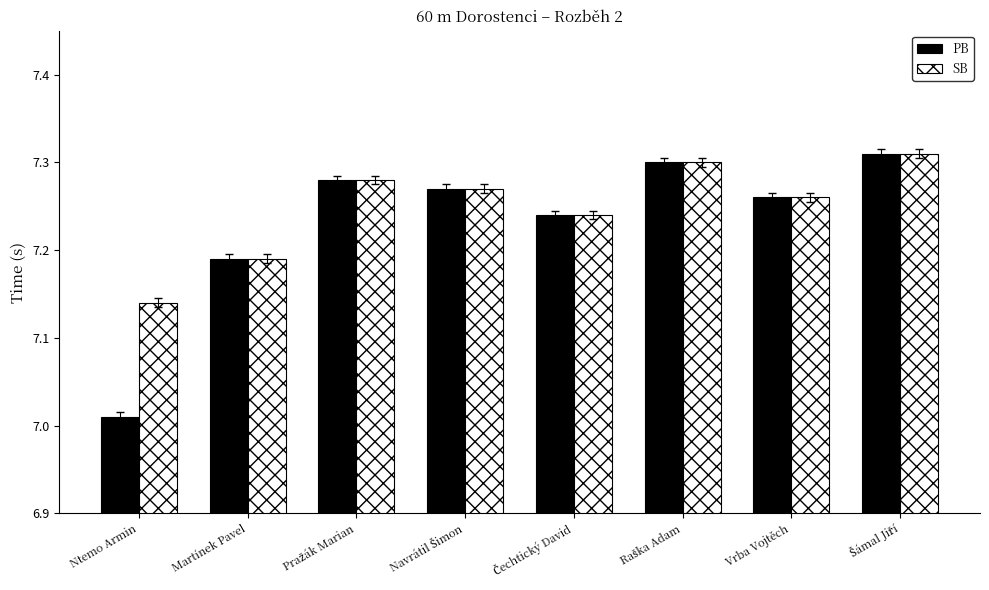

What is the sum of all PB values?

57.9